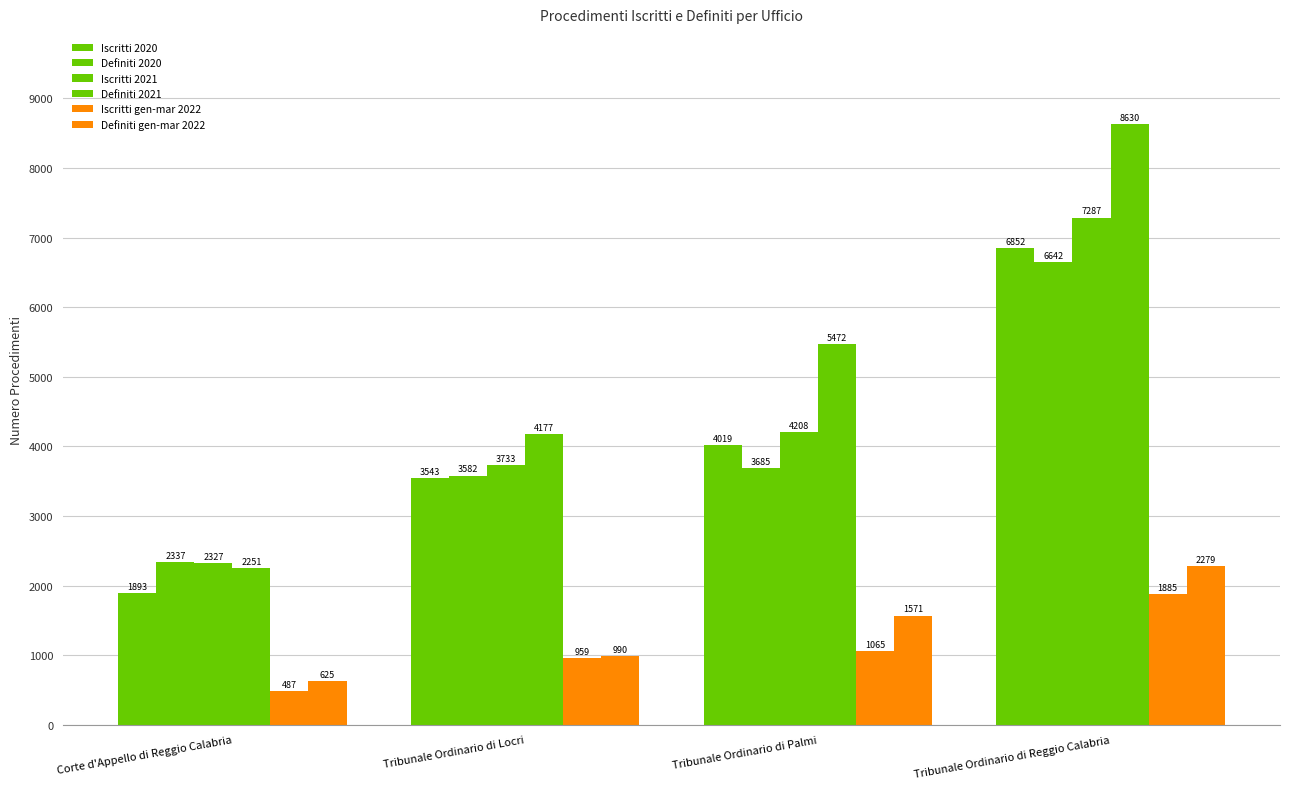

Are the bars grouped side by side (vs. stacked)?

Yes